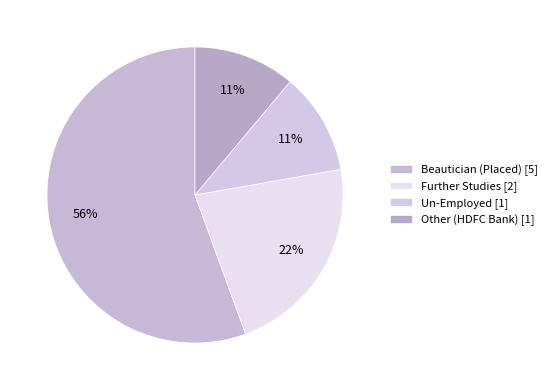

The Beautician (Placed) slice represents 56% of the pie. True or false?

True